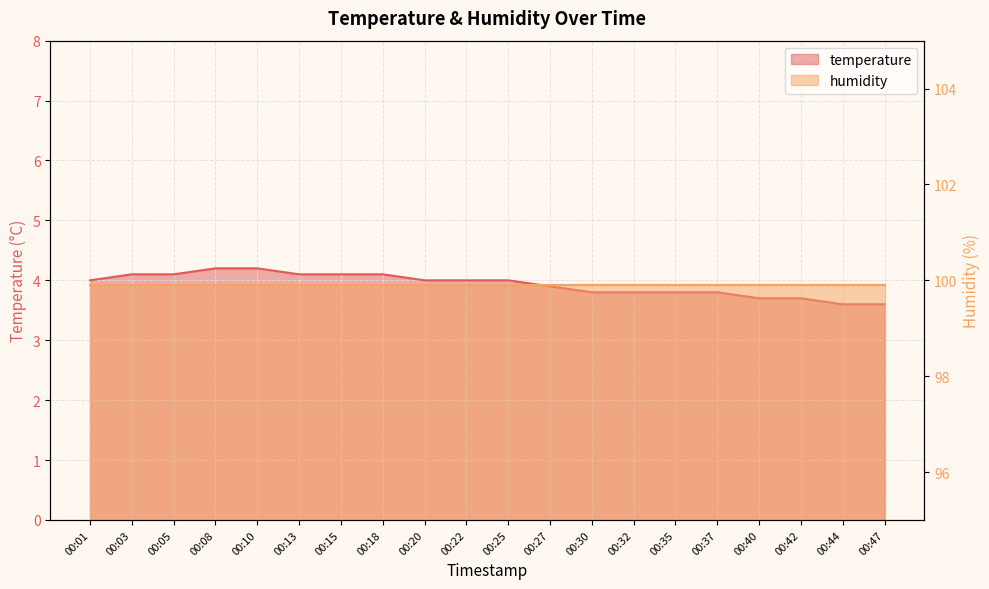

How many values are below 4?

9